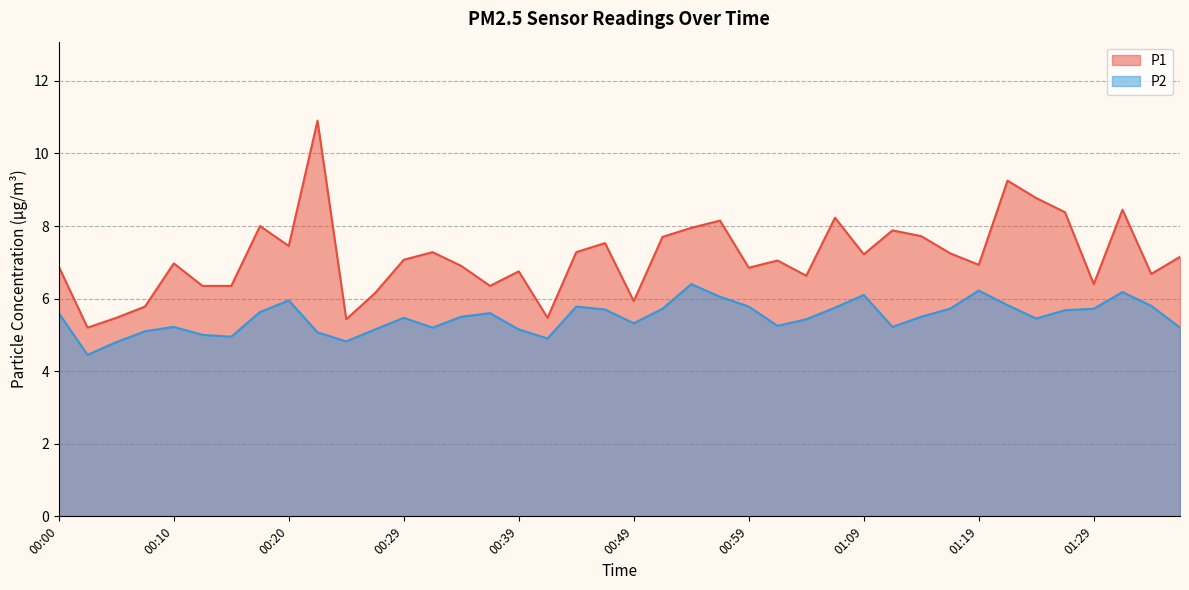

True or false: P1 and P2 cross at least once.

False